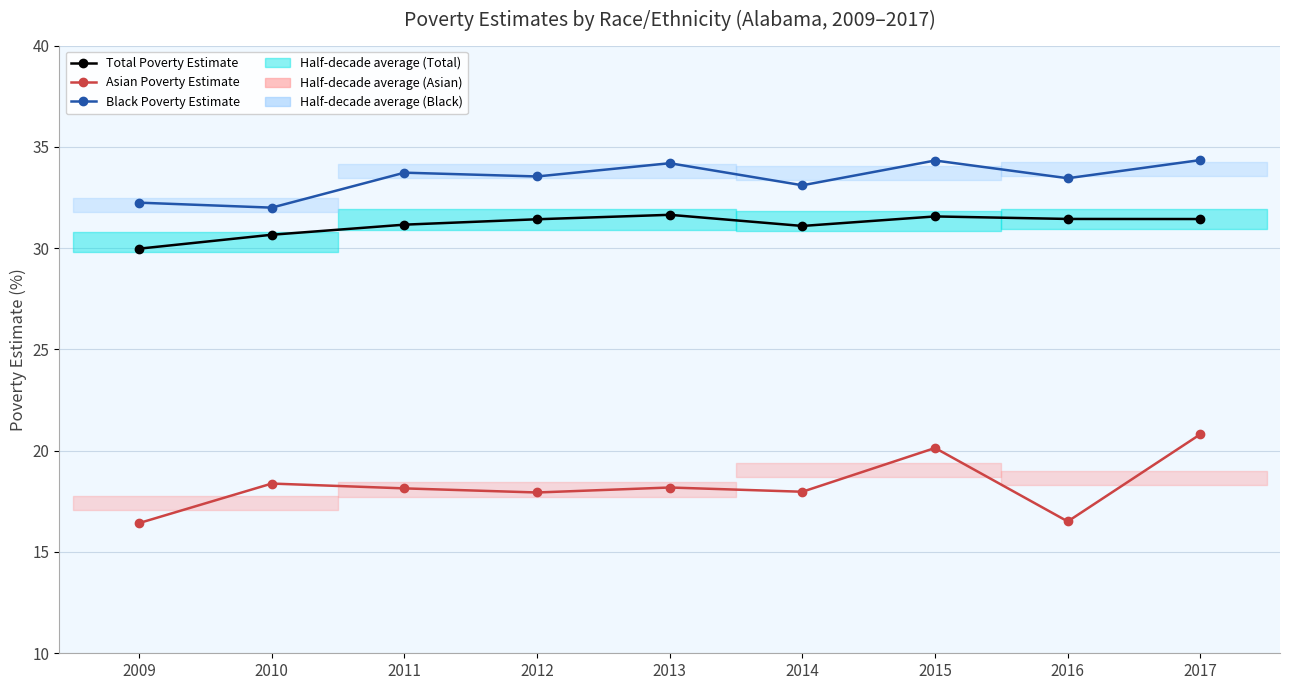

List the labels in order of Black Poverty Estimate value, smallest first.

2010, 2009, 2014, 2016, 2012, 2011, 2013, 2015, 2017